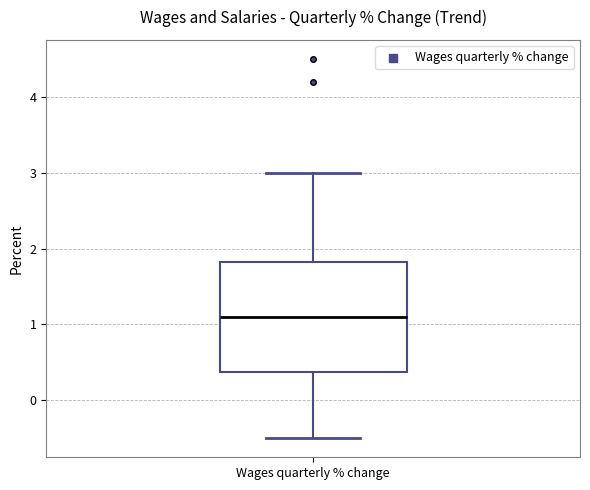

Where does the median line of the box for Wages quarterly % change sit on the y-axis? The values are not printed on the chart, so give them approximately, as read against the axis.

1.1